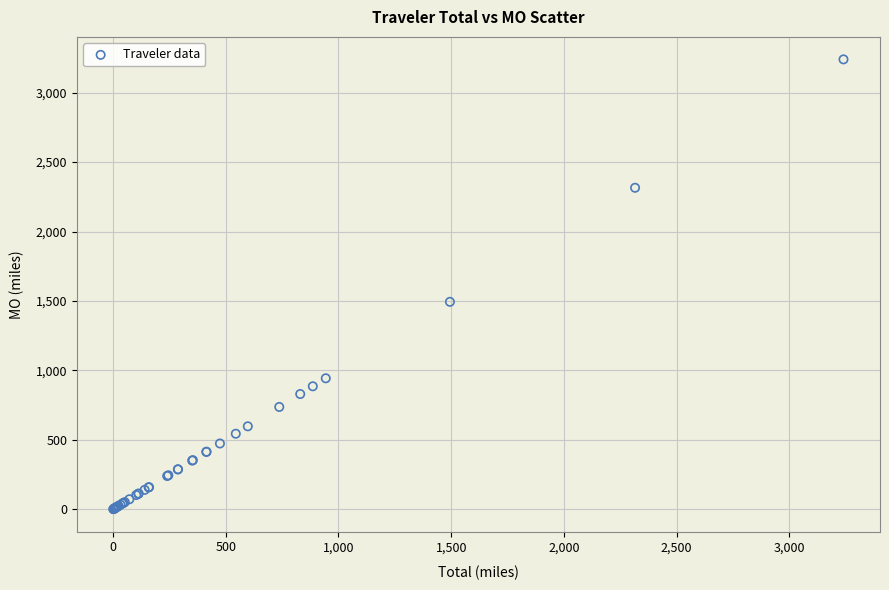

What Y value in the scatter plot is closest to 1620?

1494.2